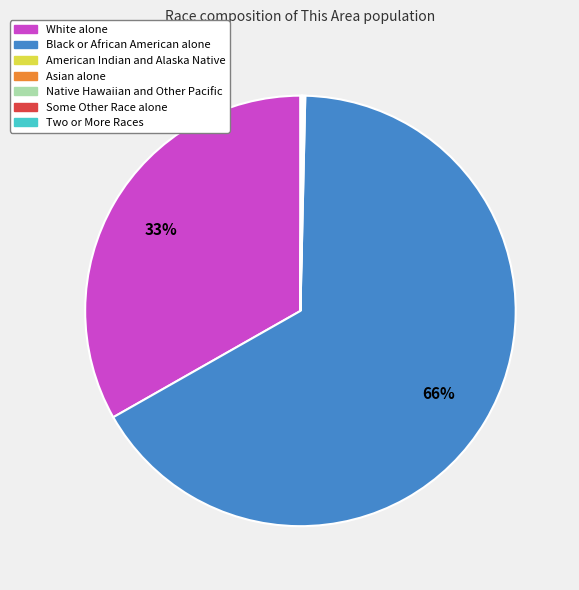

Does any single category account for the majority?

Yes